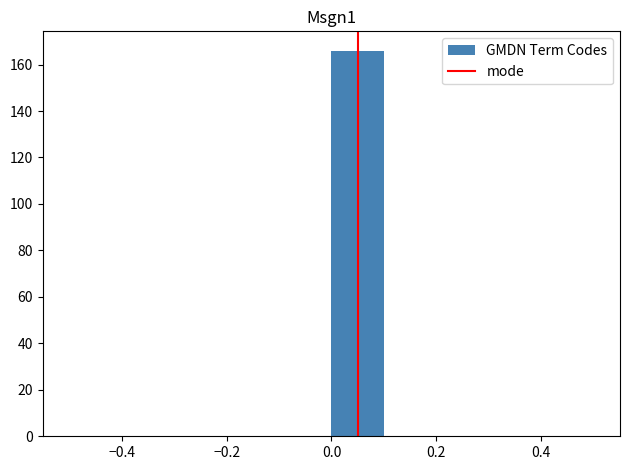

How tall is the bar that spans 0.0 to 0.1 on the x-axis? The values are not printed on the chart, so give them approximately, as read against the axis.

166